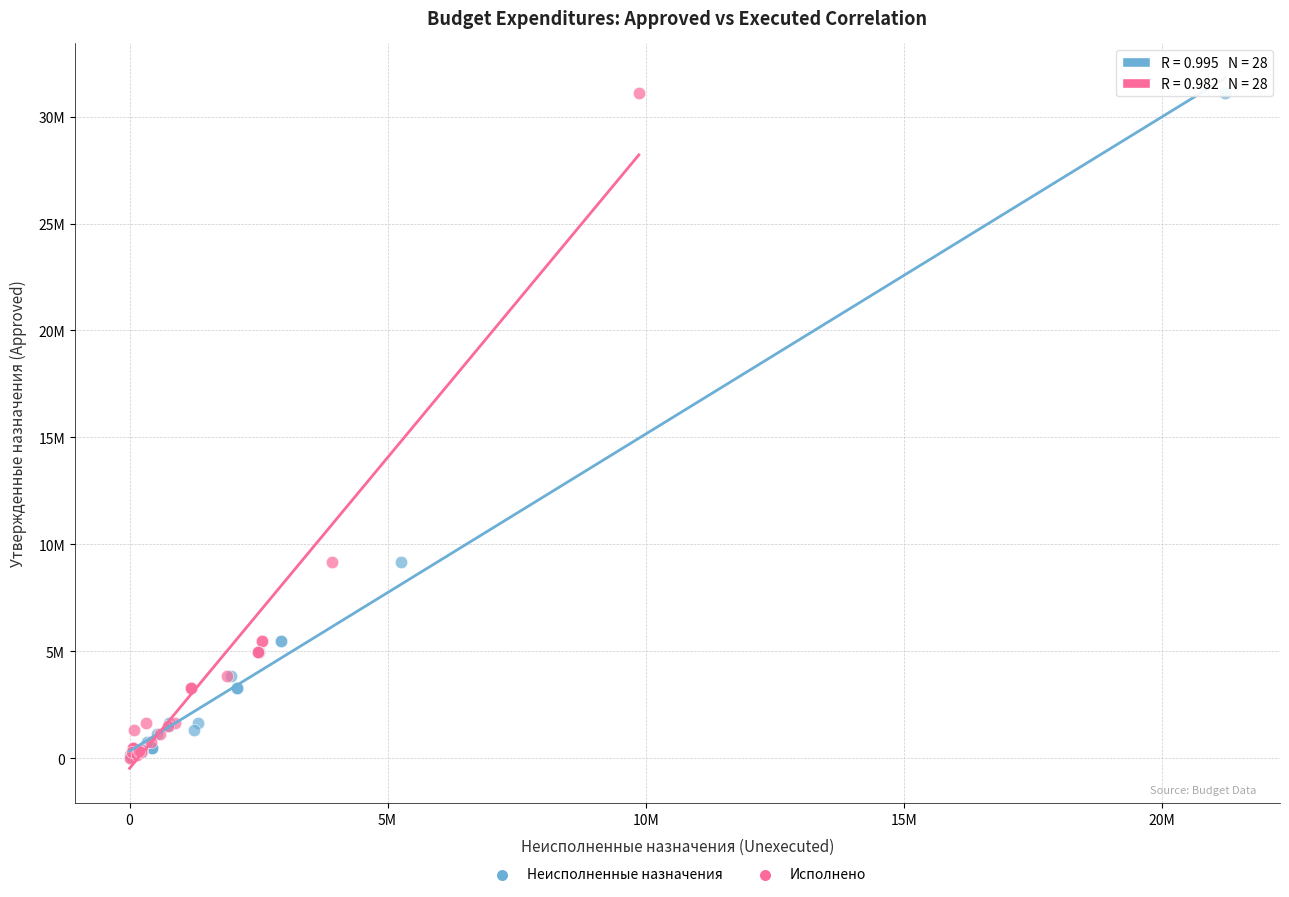

What are all the series names shown in the legend?

Неисполненные назначения, Исполнено